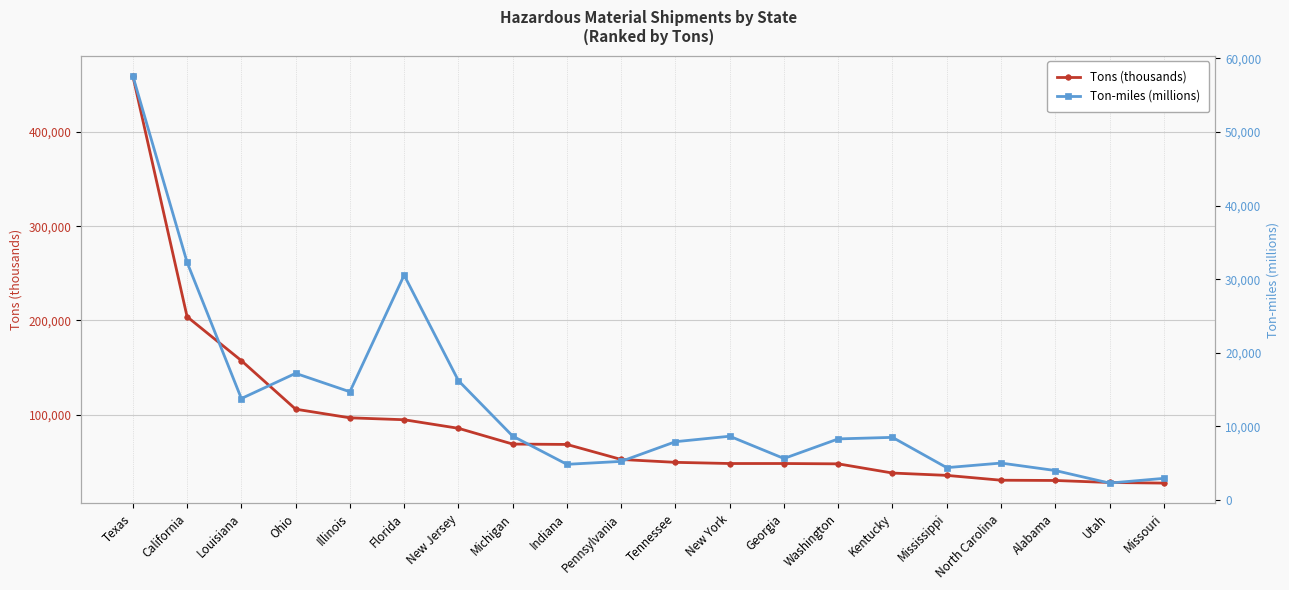

True or false: Tons (thousands) has more than 0 interior local peaks.

False